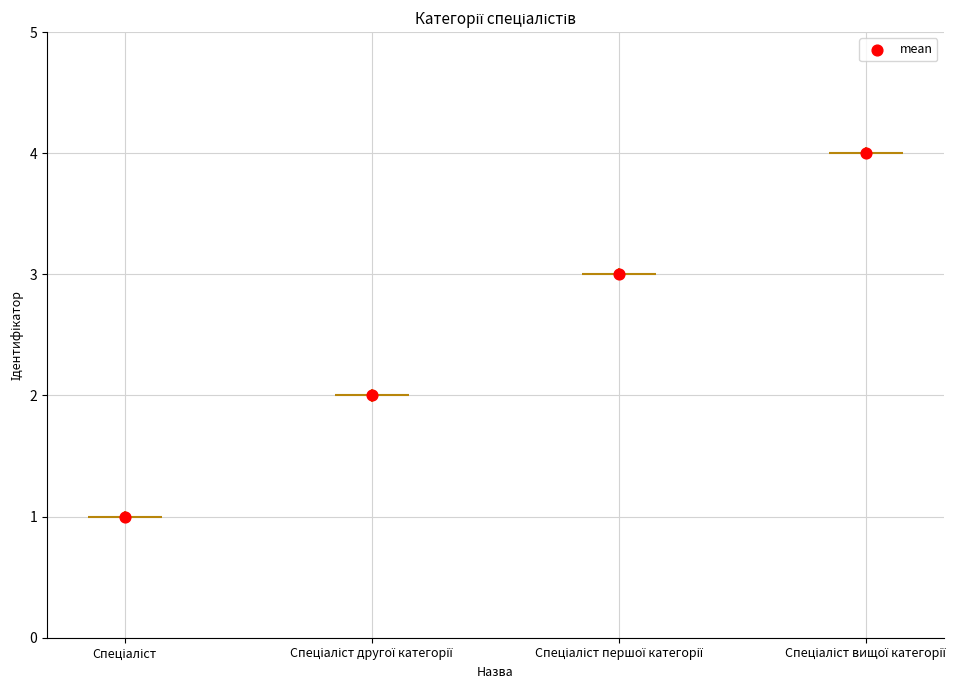

What is the ratio of the value at Спеціаліст вищої категорії to the value at Спеціаліст другої категорії?

2.0